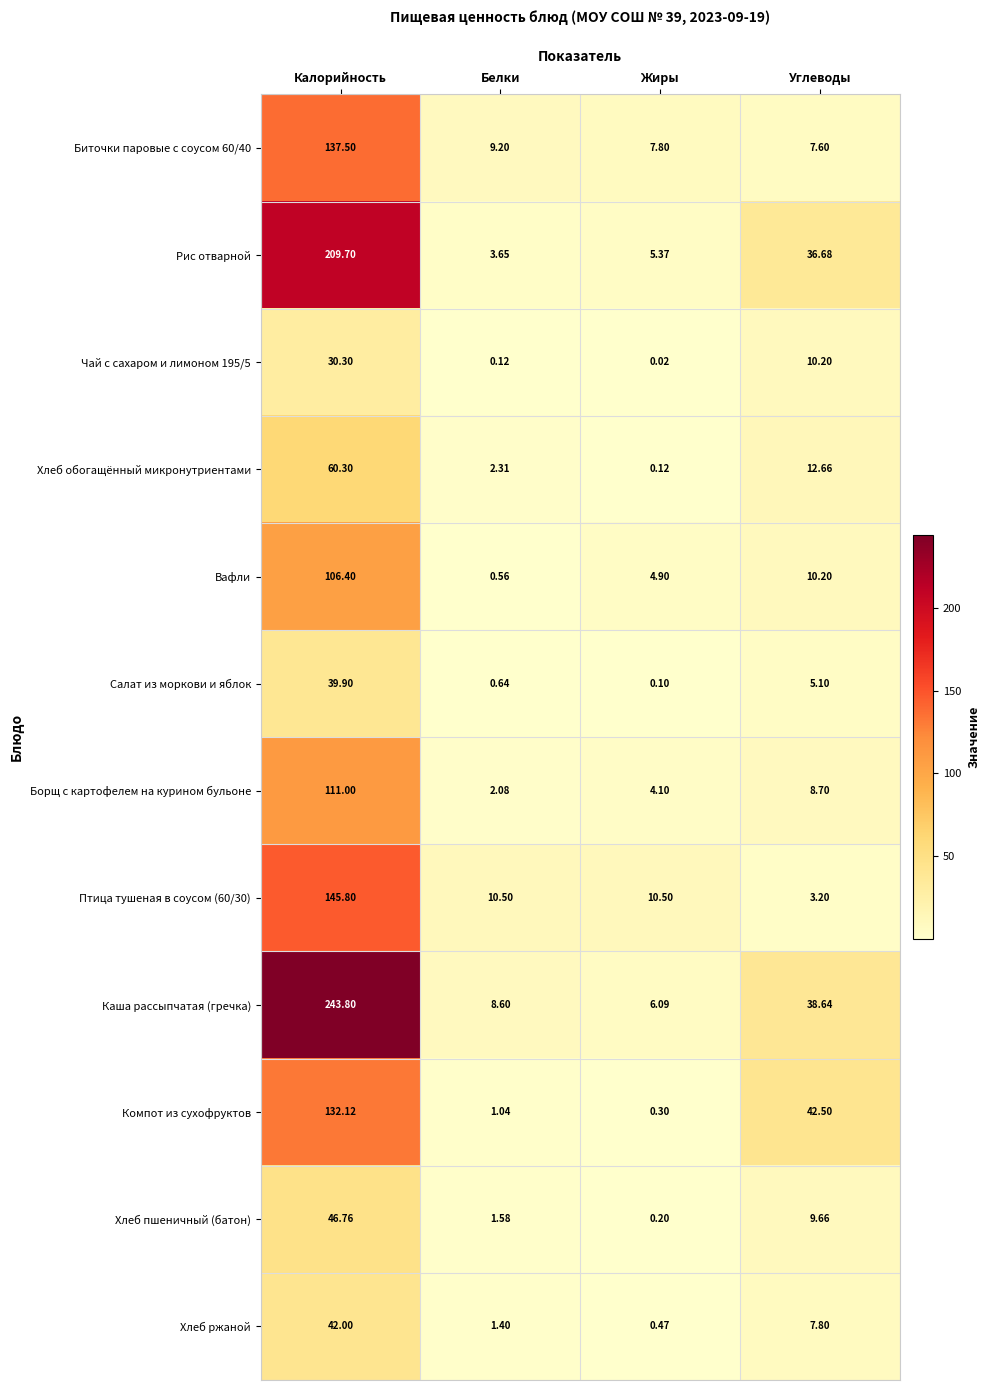

Rank the series at Жиры from highest to lowest value.

Птица тушеная в соусом (60/30), Биточки паровые с соусом 60/40, Каша рассыпчатая (гречка), Рис отварной, Вафли, Борщ с картофелем на курином бульоне, Хлеб ржаной, Компот из сухофруктов, Хлеб пшеничный (батон), Хлеб обогащённый микронутриентами, Салат из моркови и яблок, Чай с сахаром и лимоном 195/5